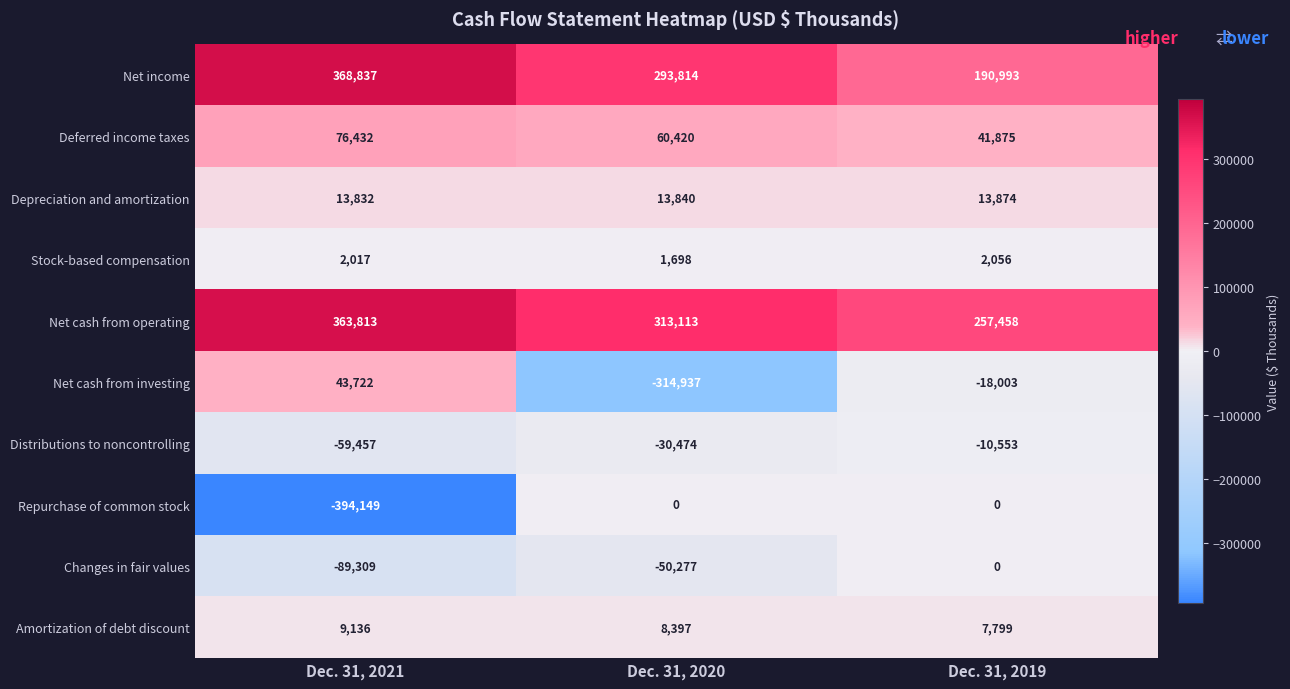

At which category is the sum across all series the highest?

Dec. 31, 2019